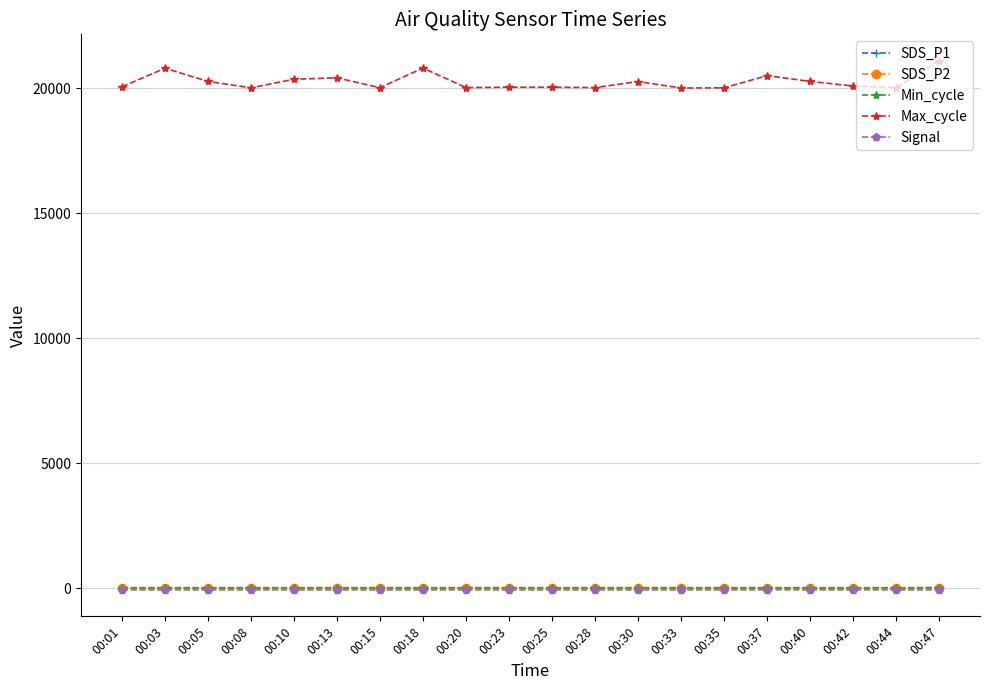

What is the greatest value displayed?

21099.0